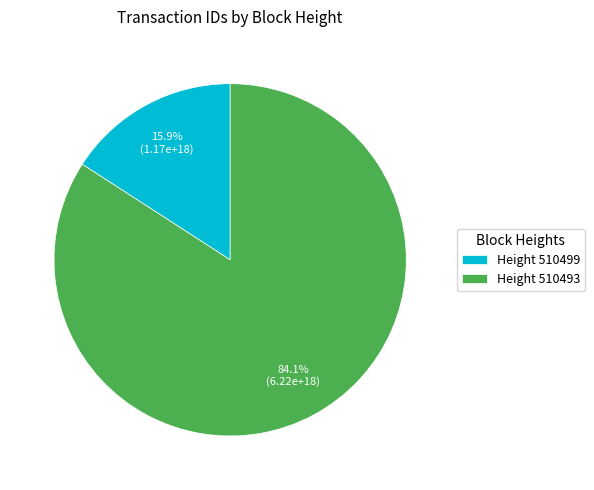

Count the number of slices in the pie.

2